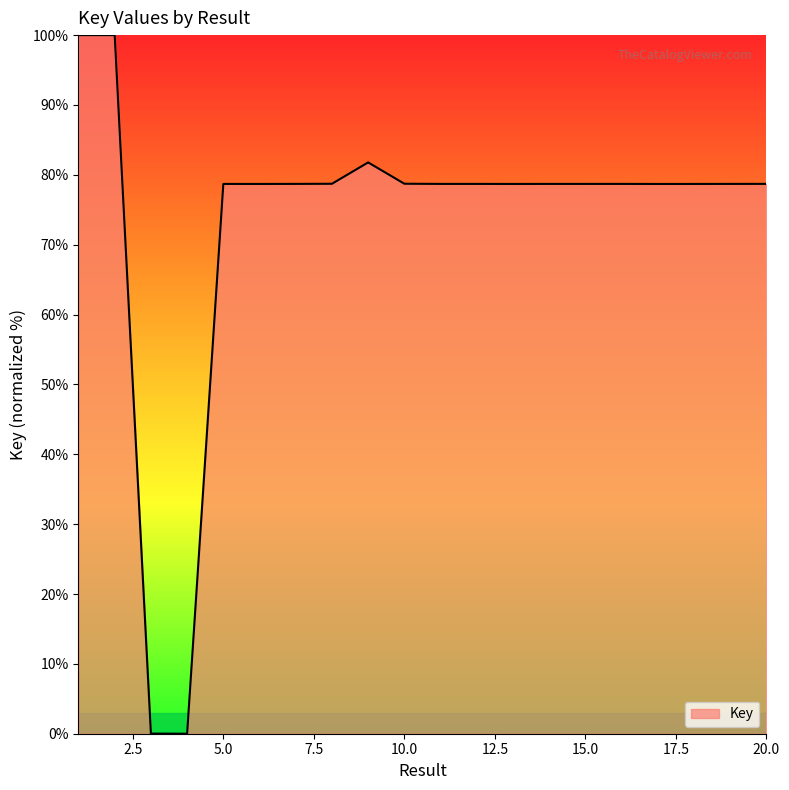

What is the value of the 19th point from the left?

78.7